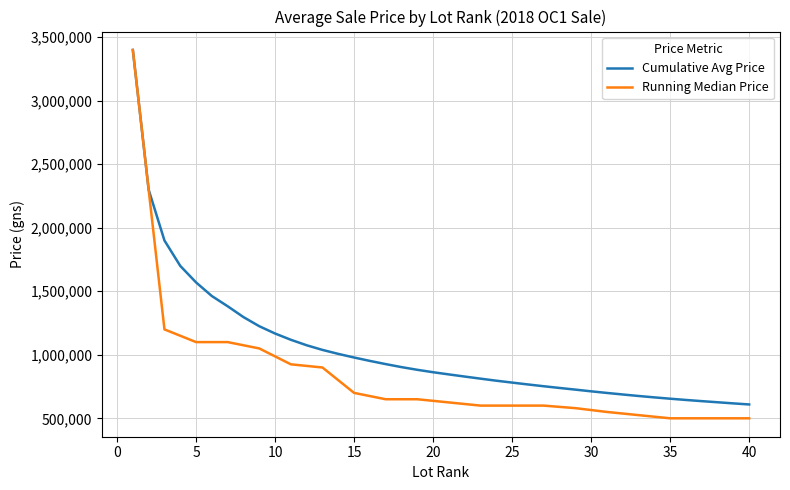

Which series has the widest spread of values?

Running Median Price